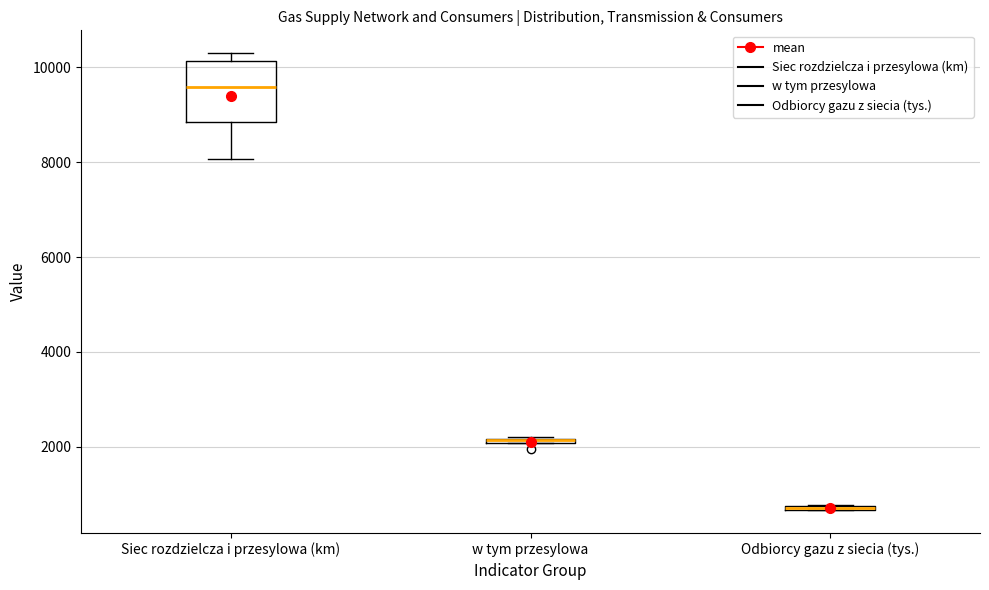

Which box is the tallest, from its lower edge to its upper edge?

Siec rozdzielcza i przesylowa (km)